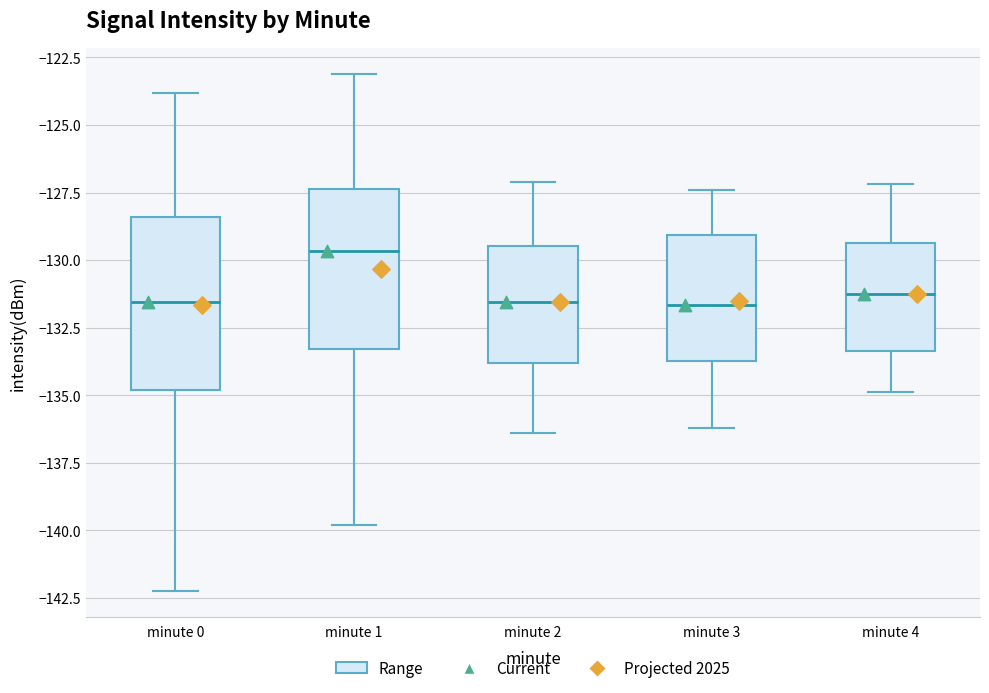

Which box has the highest median line?

minute 1